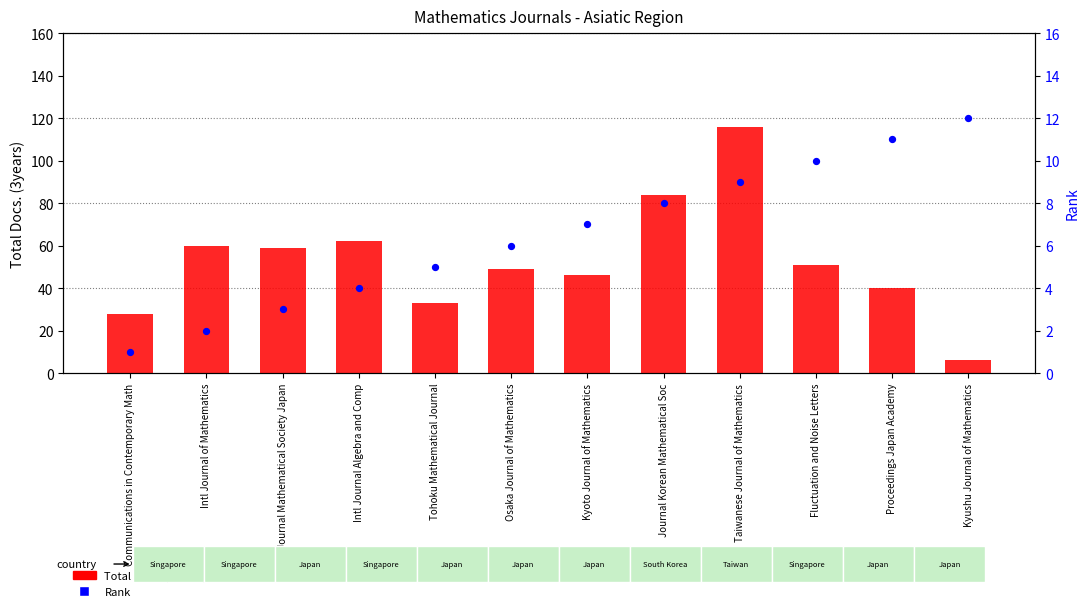

Which series has the largest total across all categories?

Total Docs. (3years)